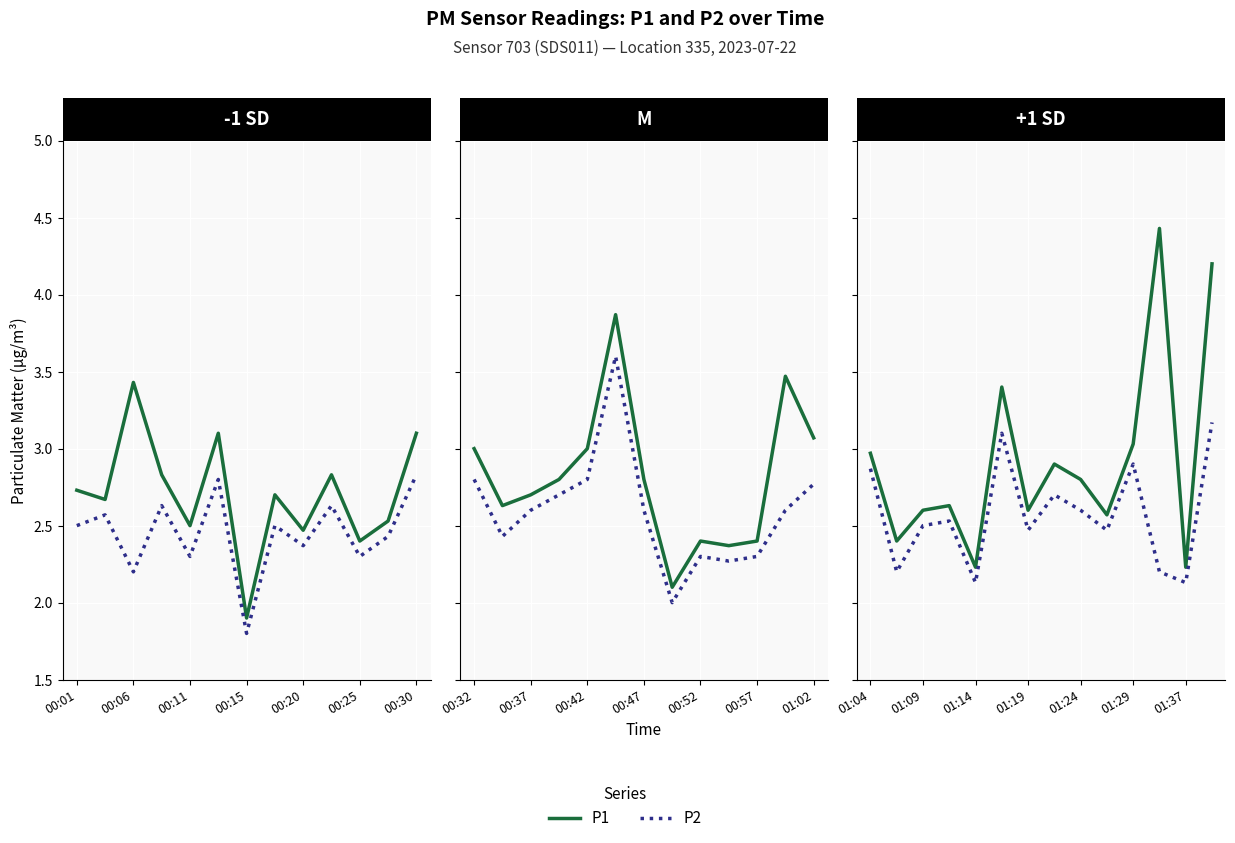

Between 00:06 and 9, which series saw the biggest shift?

P2